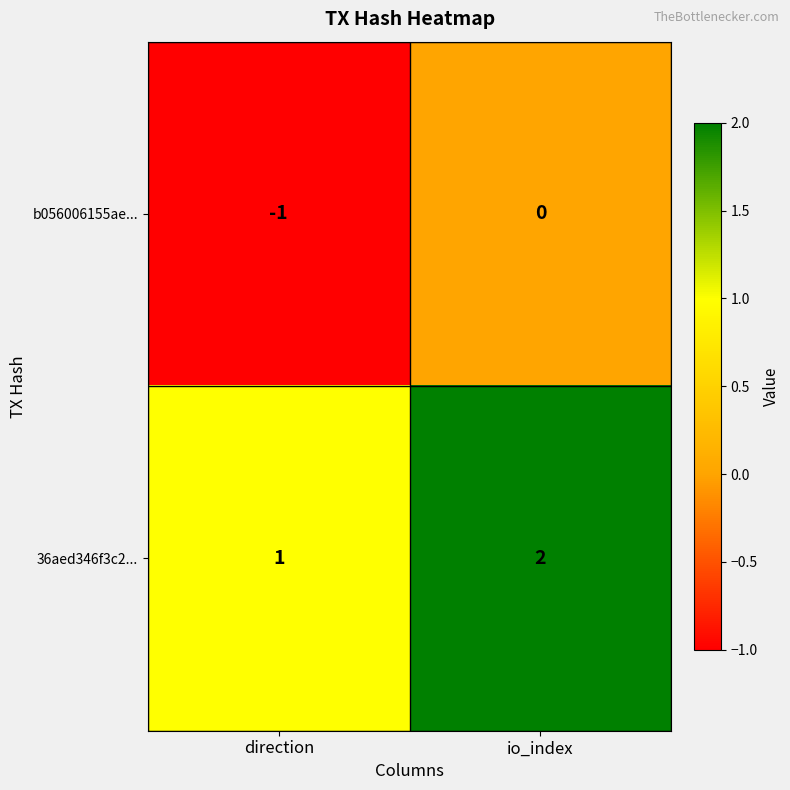

How many distinct data groups are displayed?

2